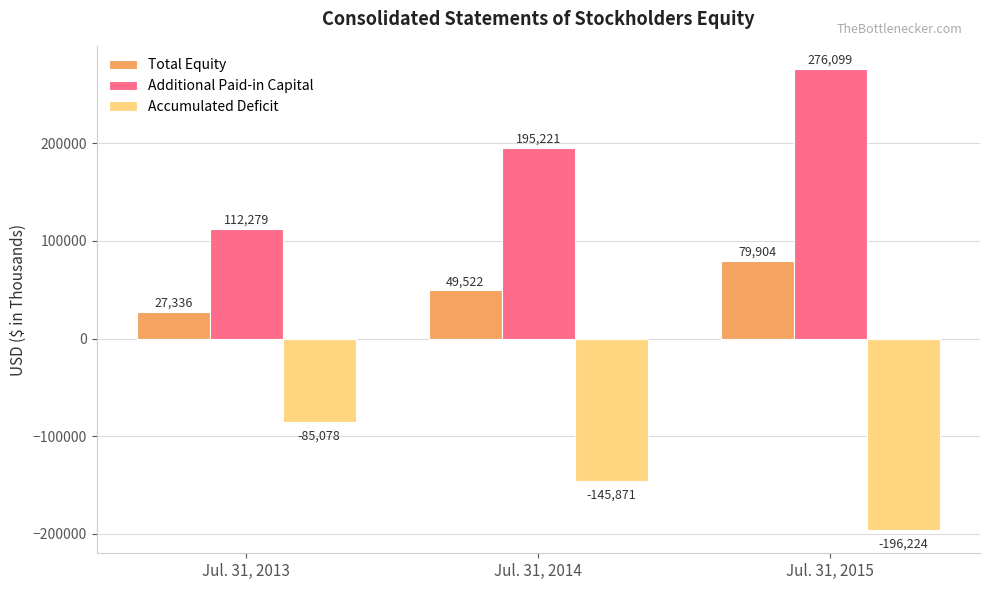

At Jul. 31, 2015, list the series in order from smallest to largest.

Accumulated Deficit, Total Equity, Additional Paid-in Capital